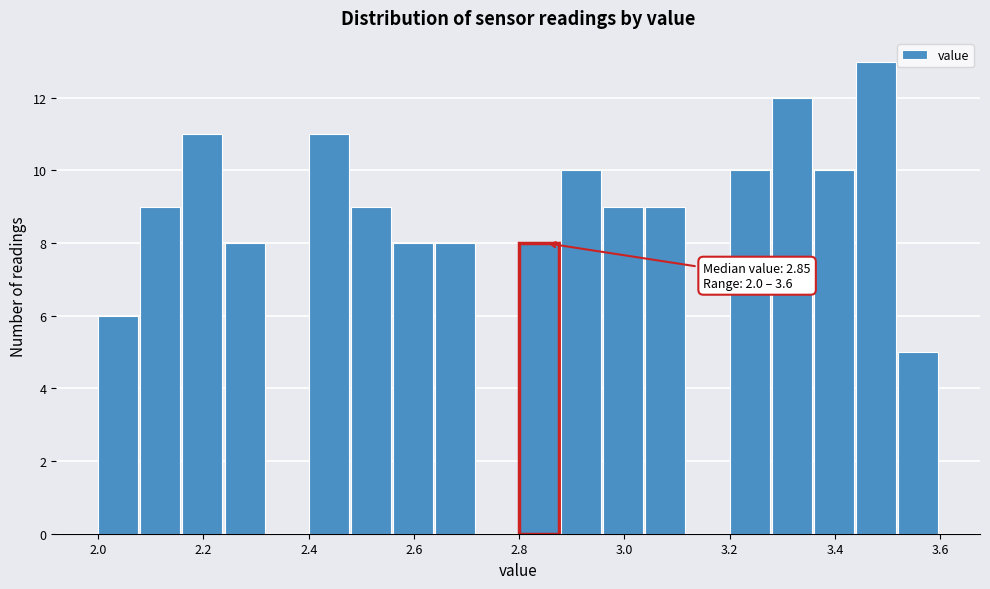

Which range on the x-axis has the tallest bar?

3.44 to 3.52